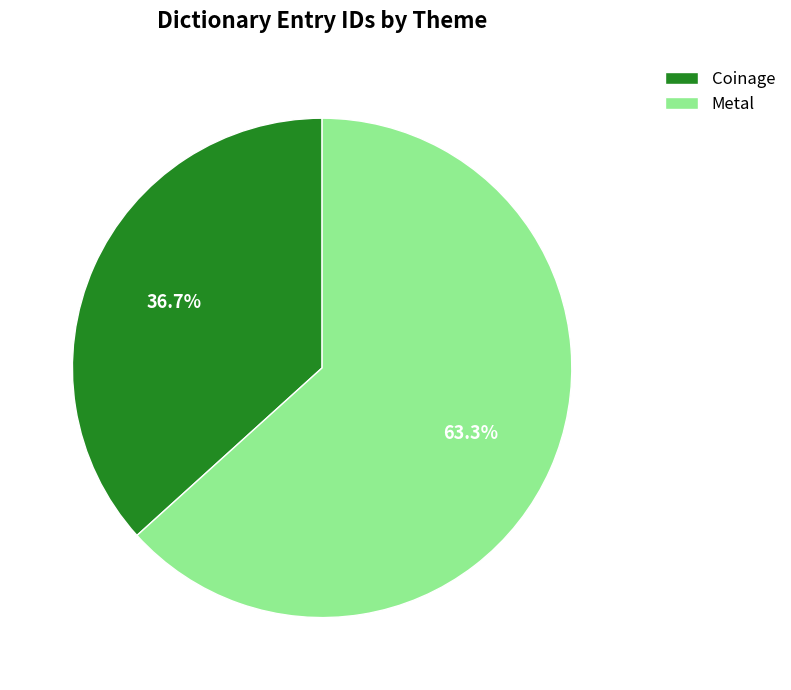

Is the sum of Coinage and Metal greater than half?

Yes